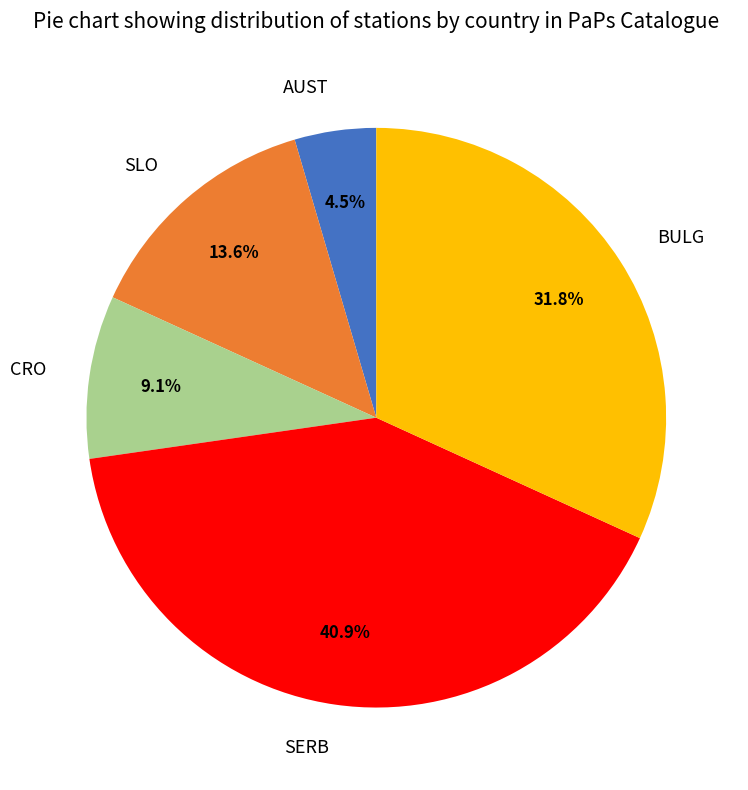

What percentage is NOT represented by AUST?

95.5%